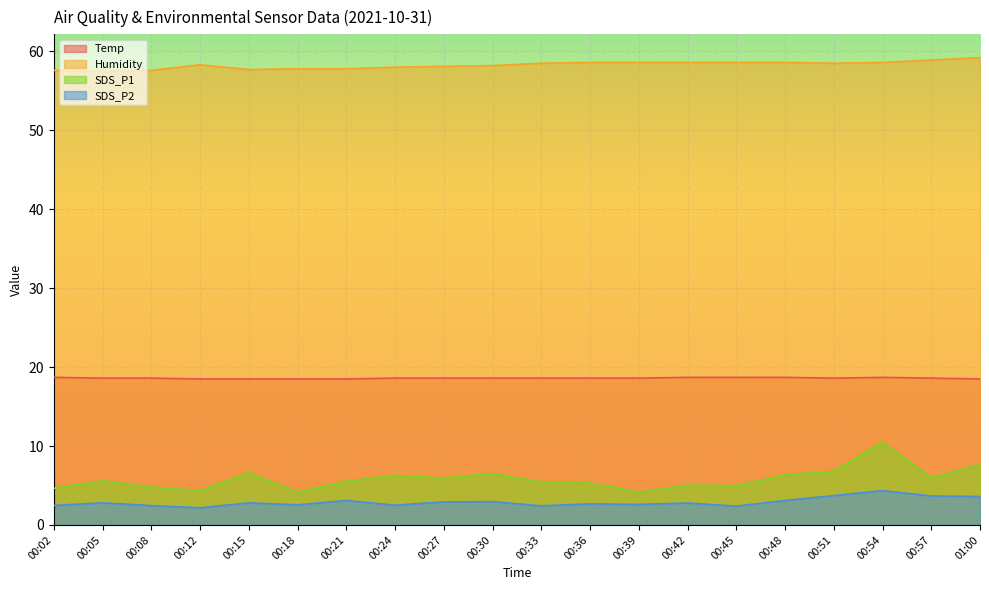

What is the average value of the SDS_P2 series?

2.9